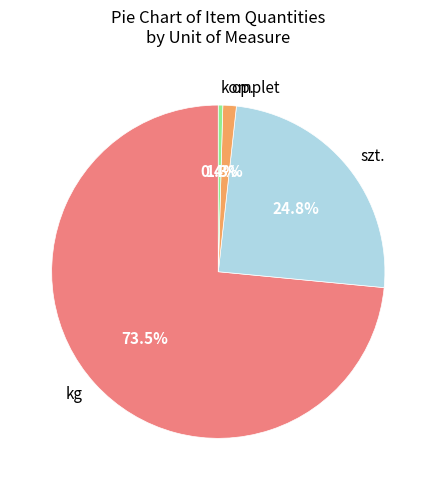

Between op. and szt., which is larger?

szt.